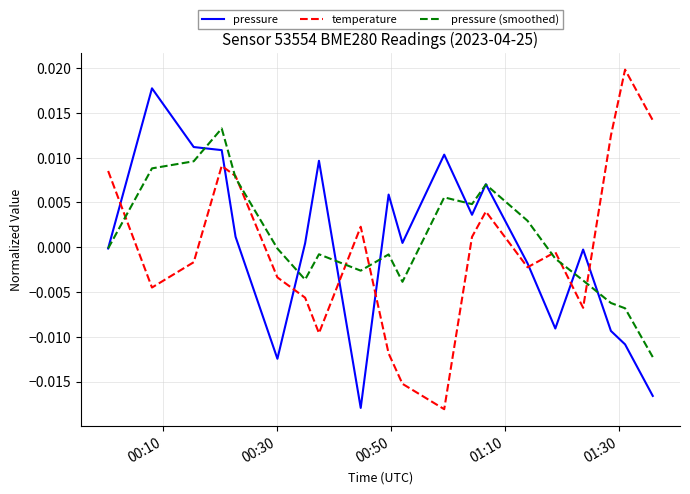

After their last crossing, which series has the higher values: pressure (smoothed) or temperature?

temperature